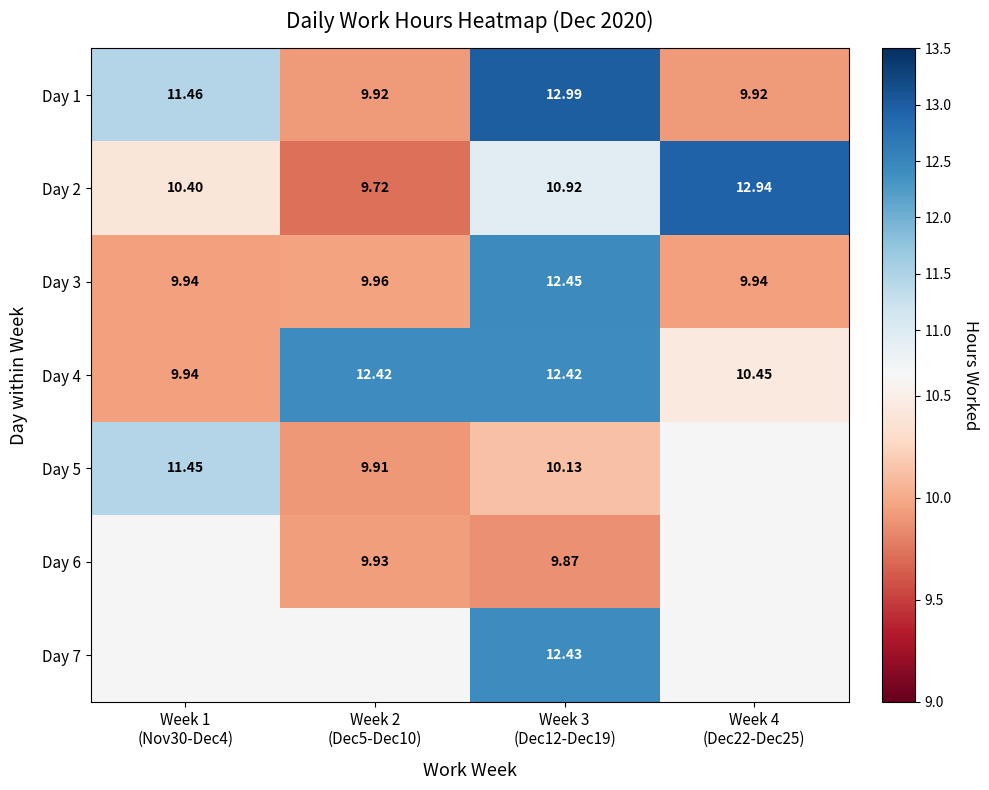

What is the maximum value for Day 2?

12.9